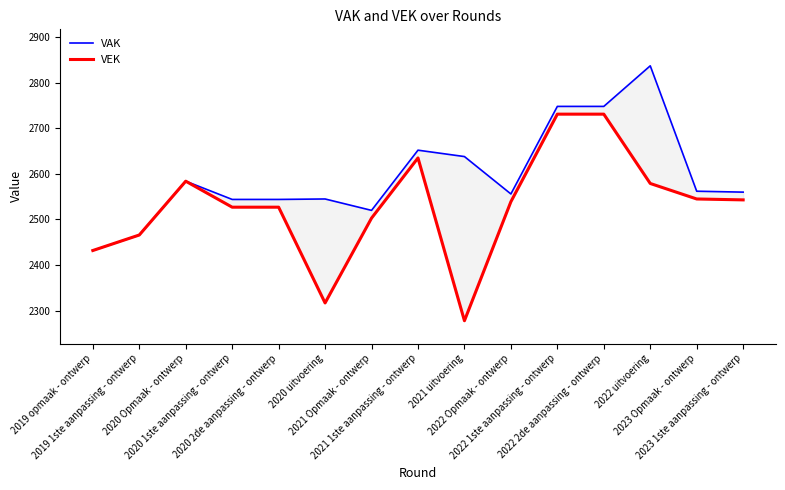

True or false: VEK and VAK intersect in this chart.

False